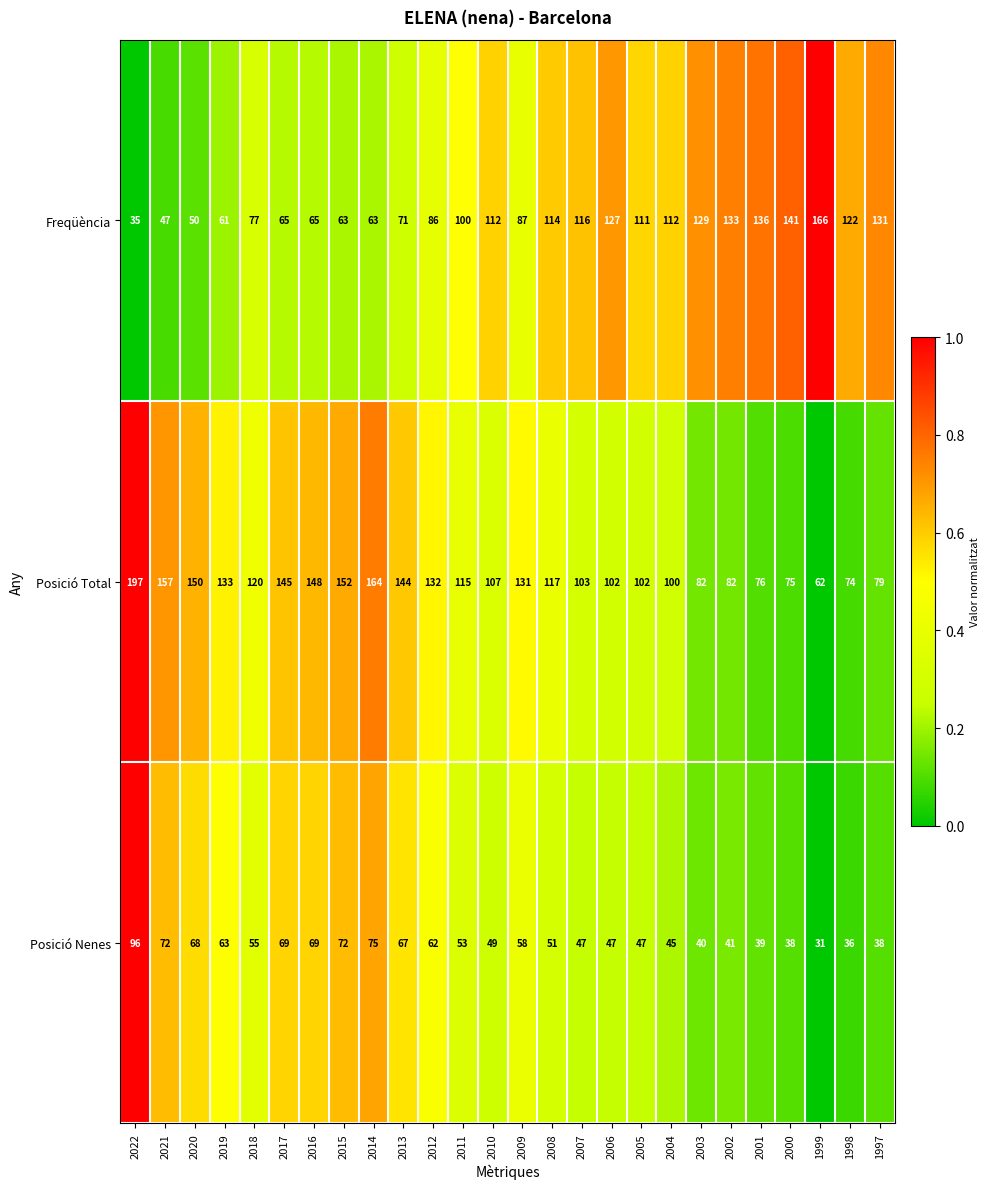

Count the number of data series in this chart.

3